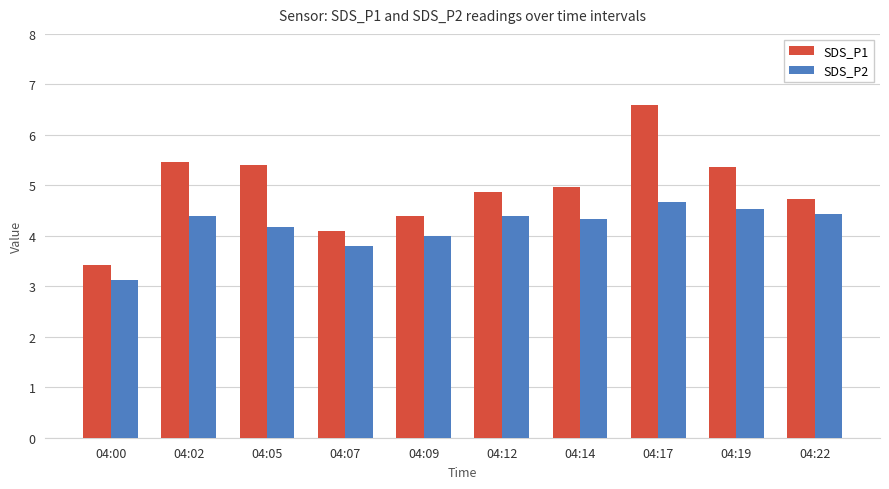

Reading left to right, list all the values displayed in this chart.

SDS_P1: 04:00=3.4	04:02=5.5	04:05=5.4	04:07=4.1	04:09=4.4	04:12=4.9	04:14=5.0	04:17=6.6	04:19=5.4	04:22=4.7
SDS_P2: 04:00=3.1	04:02=4.4	04:05=4.2	04:07=3.8	04:09=4.0	04:12=4.4	04:14=4.3	04:17=4.7	04:19=4.5	04:22=4.4